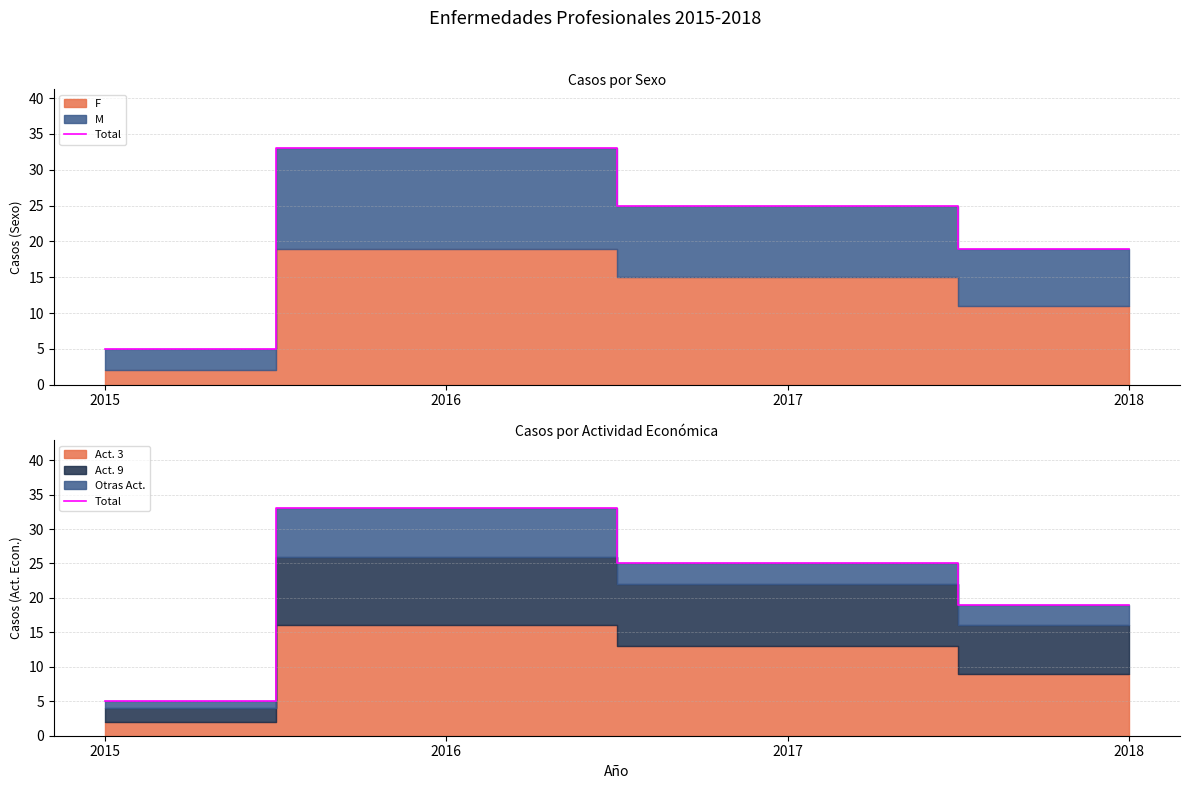

What is the difference between the second highest and second lowest values?

6